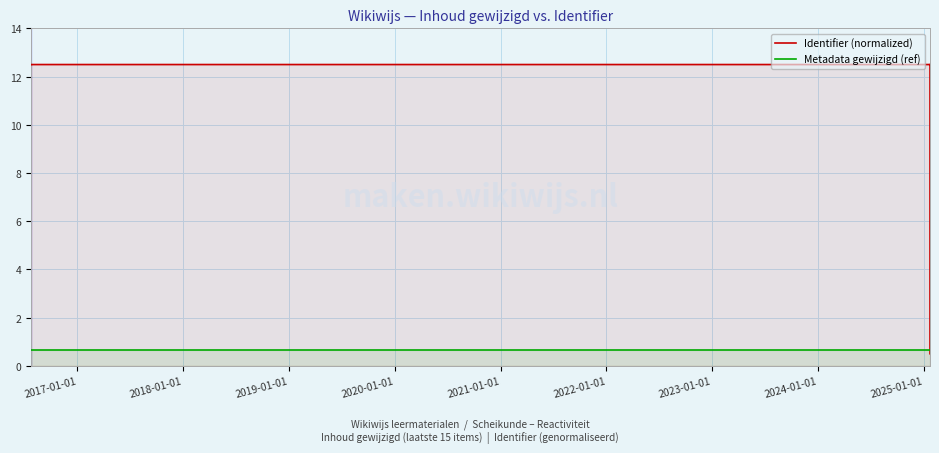

Which series has the widest spread of values?

Identifier (normalized)